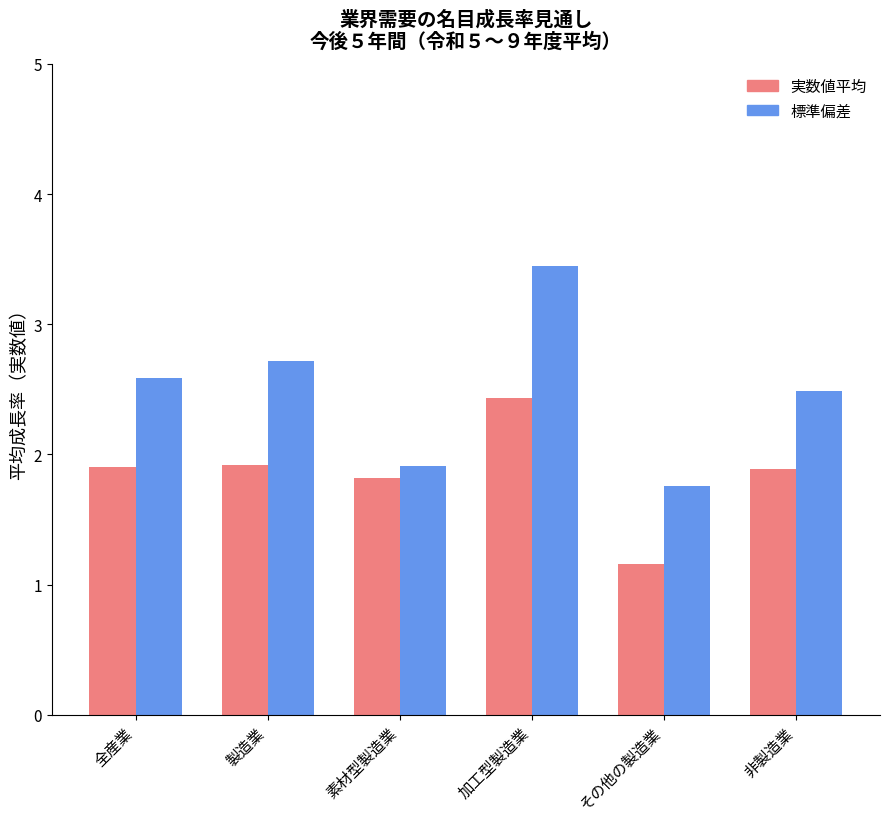

The 標準偏差 series shows 1.8 at その他の製造業. True or false?

True